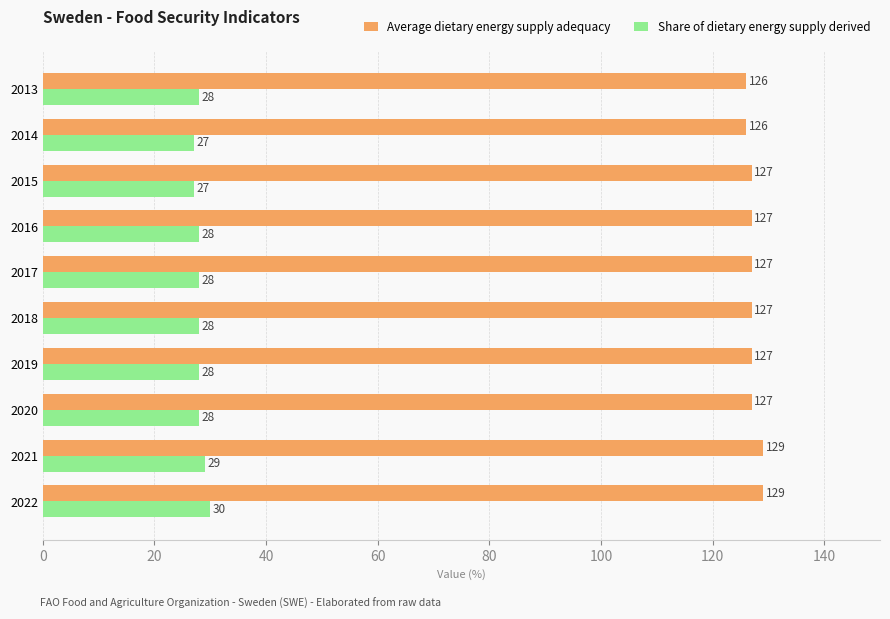

Rank the series by their maximum value, from lowest to highest.

Share of dietary energy supply derived, Average dietary energy supply adequacy